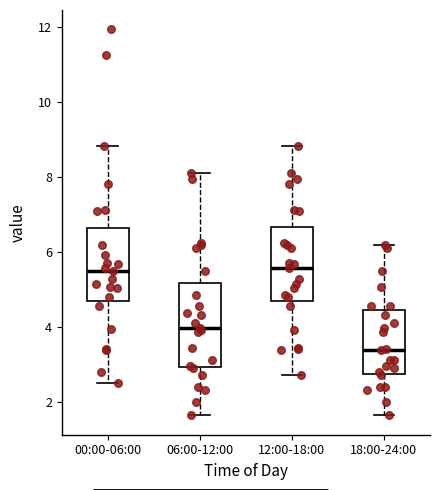

Reading left to right, transcribe this box plot: for each box, give where its median line is, the range the box spans, and where its two whiskers end, as read against the y-axis. The values are not printed on the chart, so give them approximately, as read against the axis.

00:00-06:00: median 5.6, box 4.6 to 6.6, whiskers 2.6 to 8.8
06:00-12:00: median 4.0, box 3.0 to 5.2, whiskers 1.6 to 8.2
12:00-18:00: median 5.6, box 4.6 to 6.6, whiskers 2.8 to 8.8
18:00-24:00: median 3.4, box 2.8 to 4.4, whiskers 1.6 to 6.2